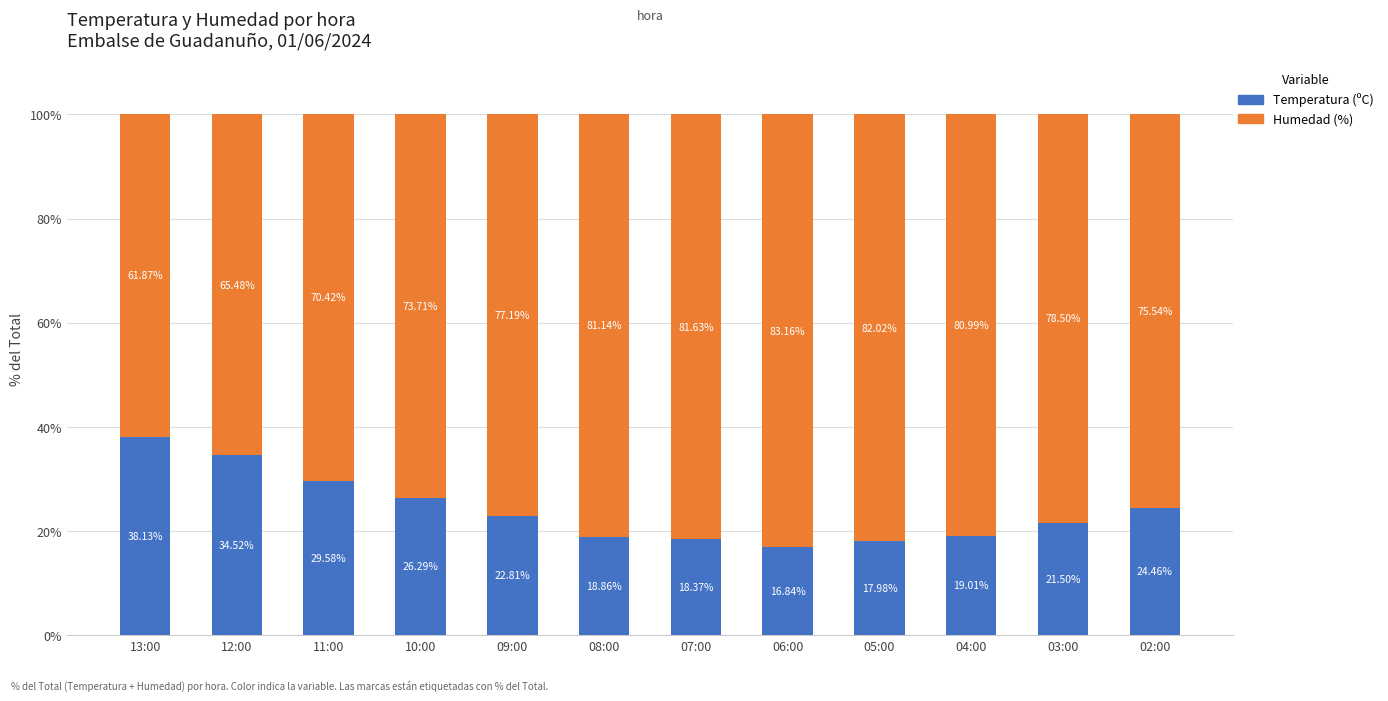

What is the difference between the second highest and minimum values in the Temperatura (ºC) series?

17.7